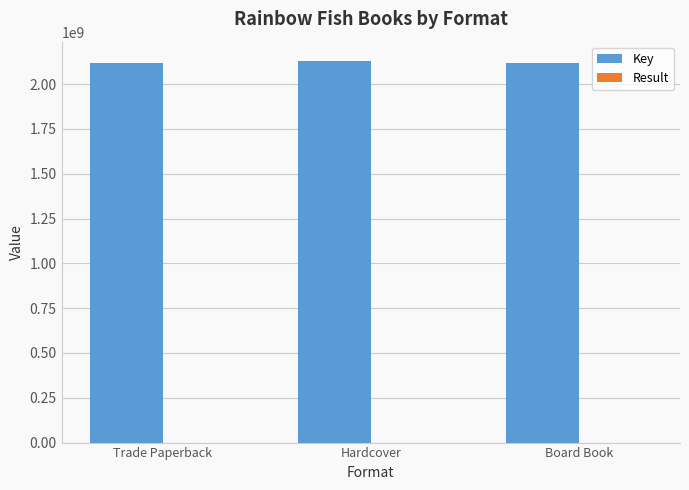

The value of Key at Hardcover is 3554228420. True or false?

False